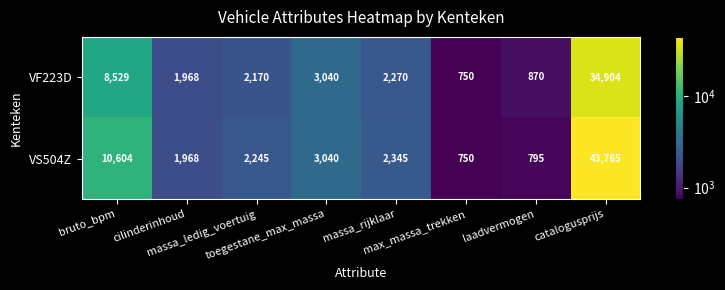

Rank the series by their average value, from highest to lowest.

VS504Z, VF223D